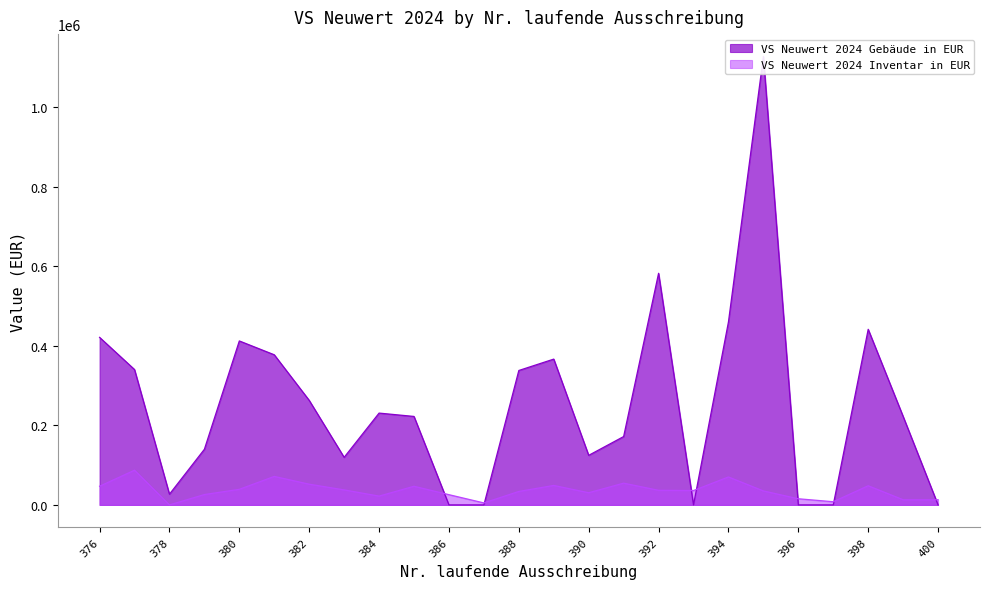

Where is the first local minimum for VS Neuwert 2024 Inventar in EUR?

378